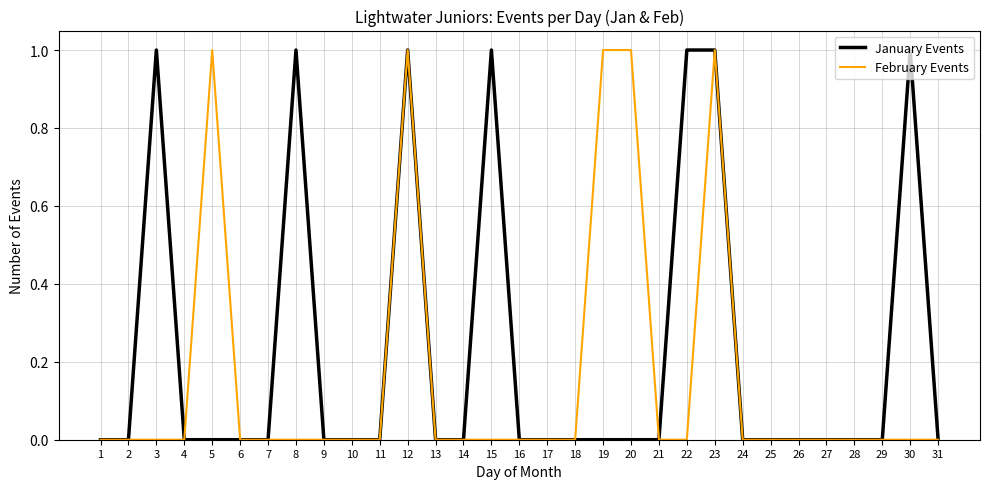

True or false: February Events has more than 0 points higher than both neighbors.

True